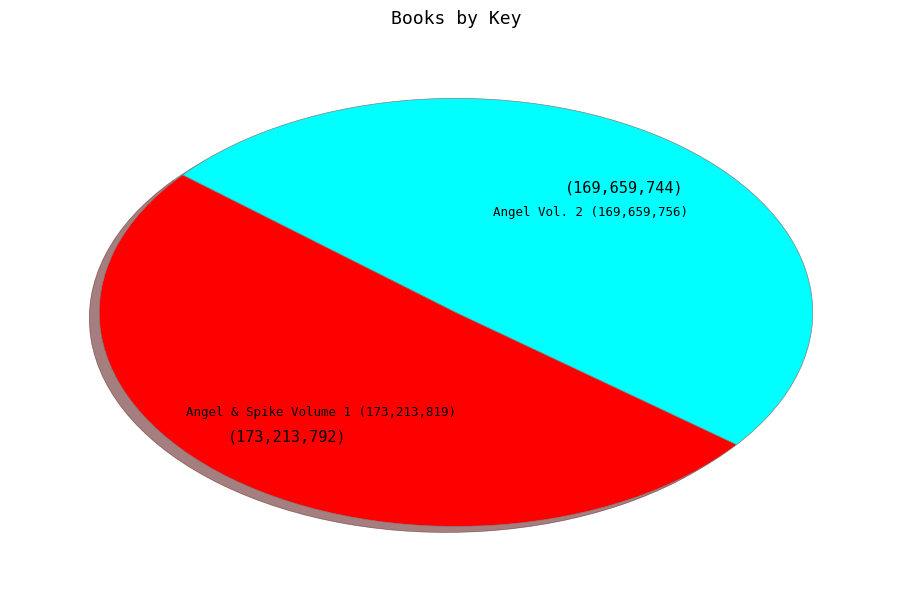

Does any single category account for the majority?

Yes